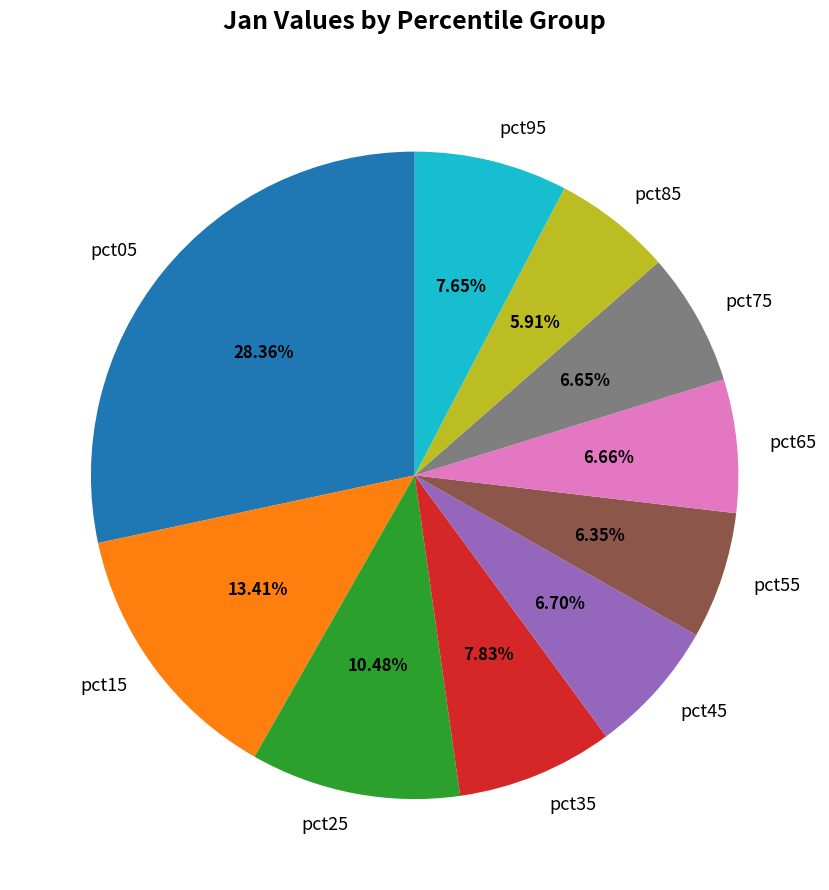

Is it true that pct35 is 1% of the pie?

False